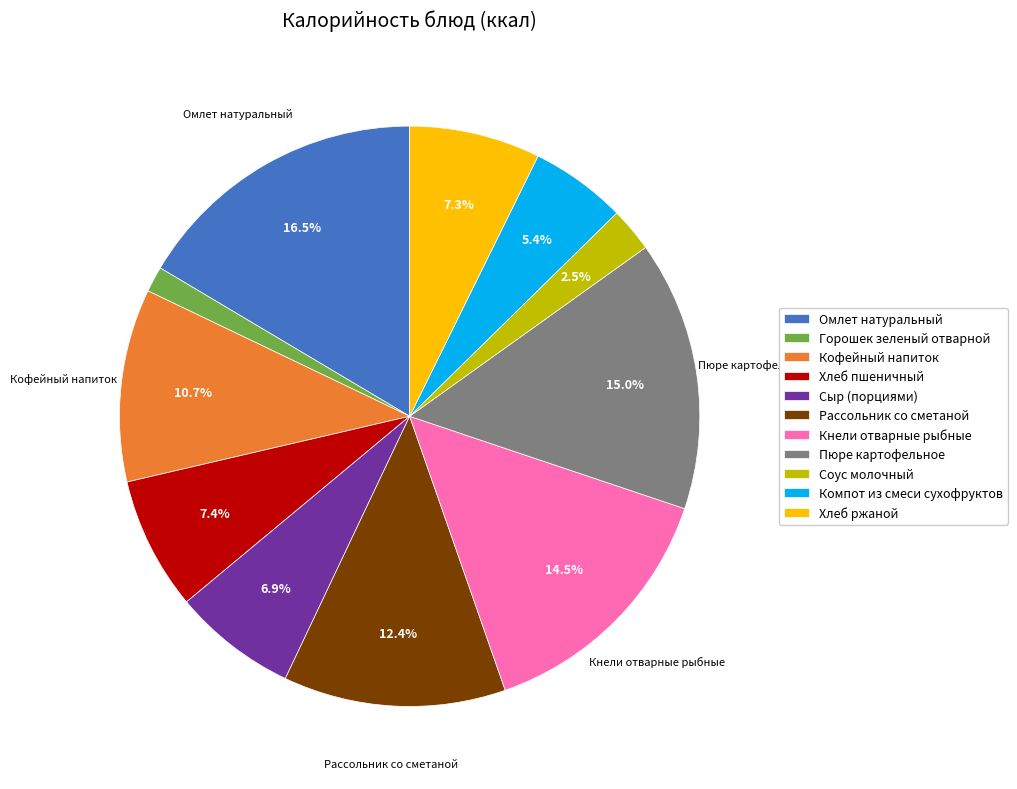

Is it true that Рассольник со сметаной is 12% of the pie?

True